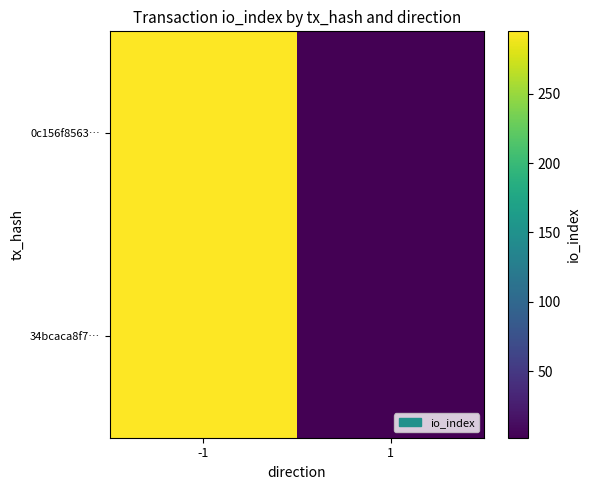

At which category is the sum across all series the highest?

-1